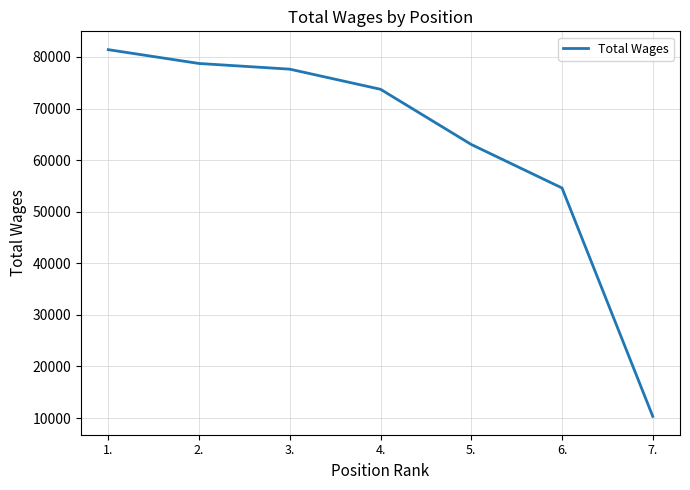

What is the sum of the values at 3. and 6.?

132246